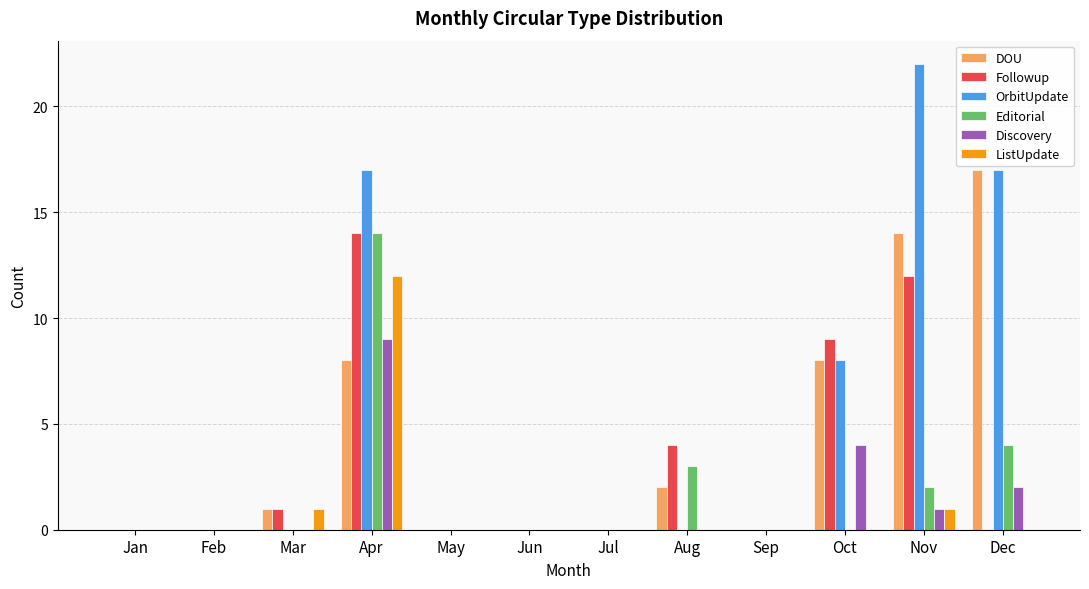

What are all the series names shown in the legend?

DOU, Followup, OrbitUpdate, Editorial, Discovery, ListUpdate